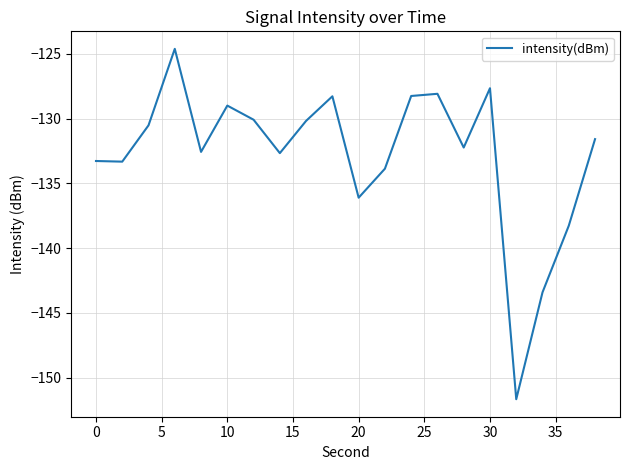

What is the maximum value shown in the chart?

-124.6